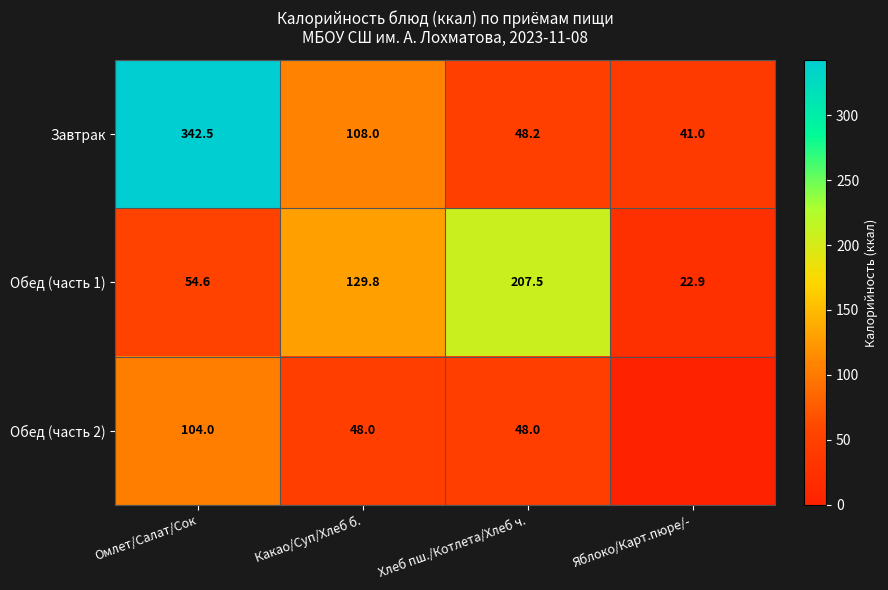

How many data points in Завтрак are less than 108?

2